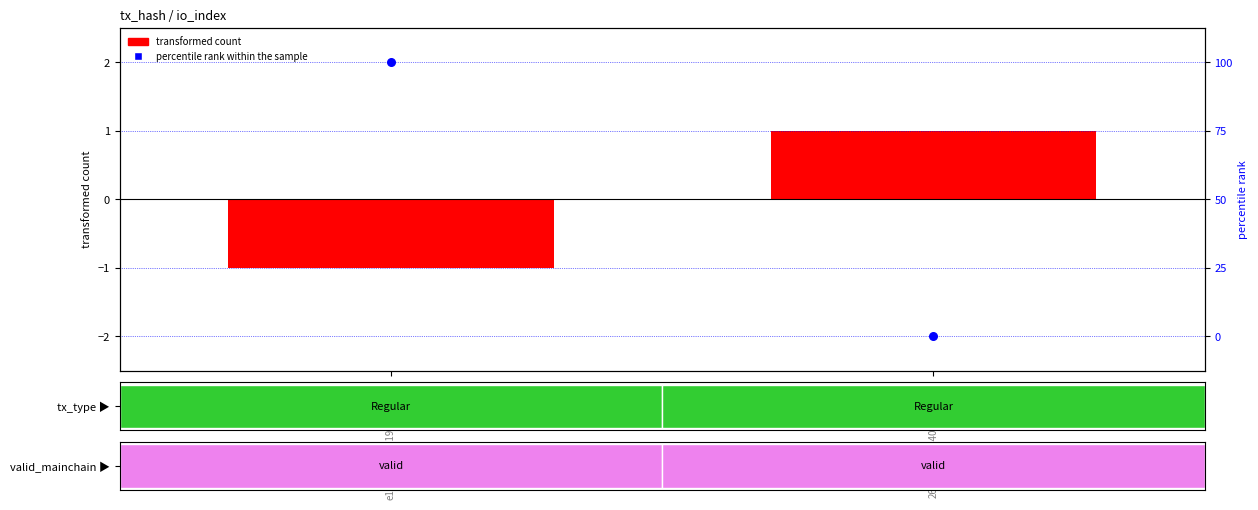

The percentile rank (io_index) series shows -2.8 at 263fed059b54074a89dc…. True or false?

False